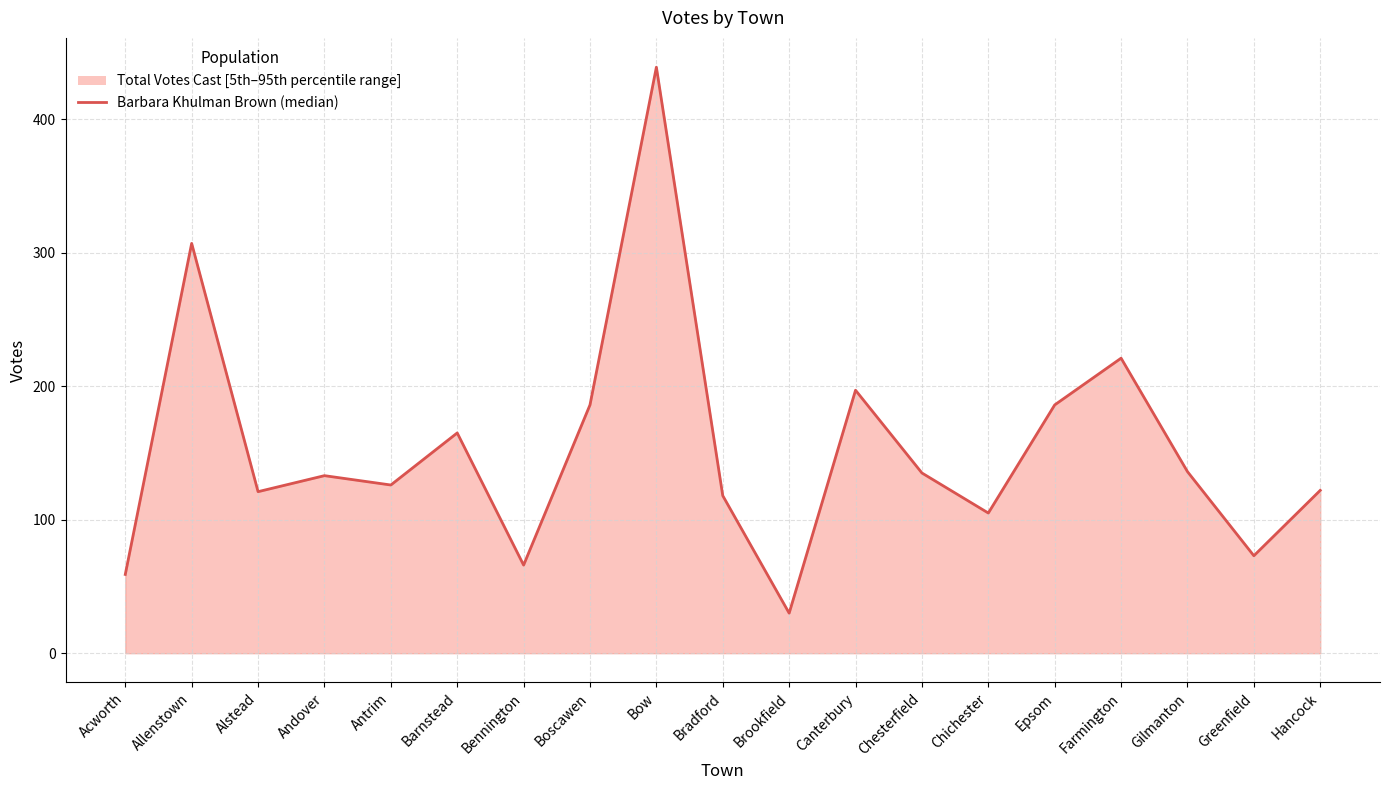

Which category has the lowest value across all series?

Brookfield